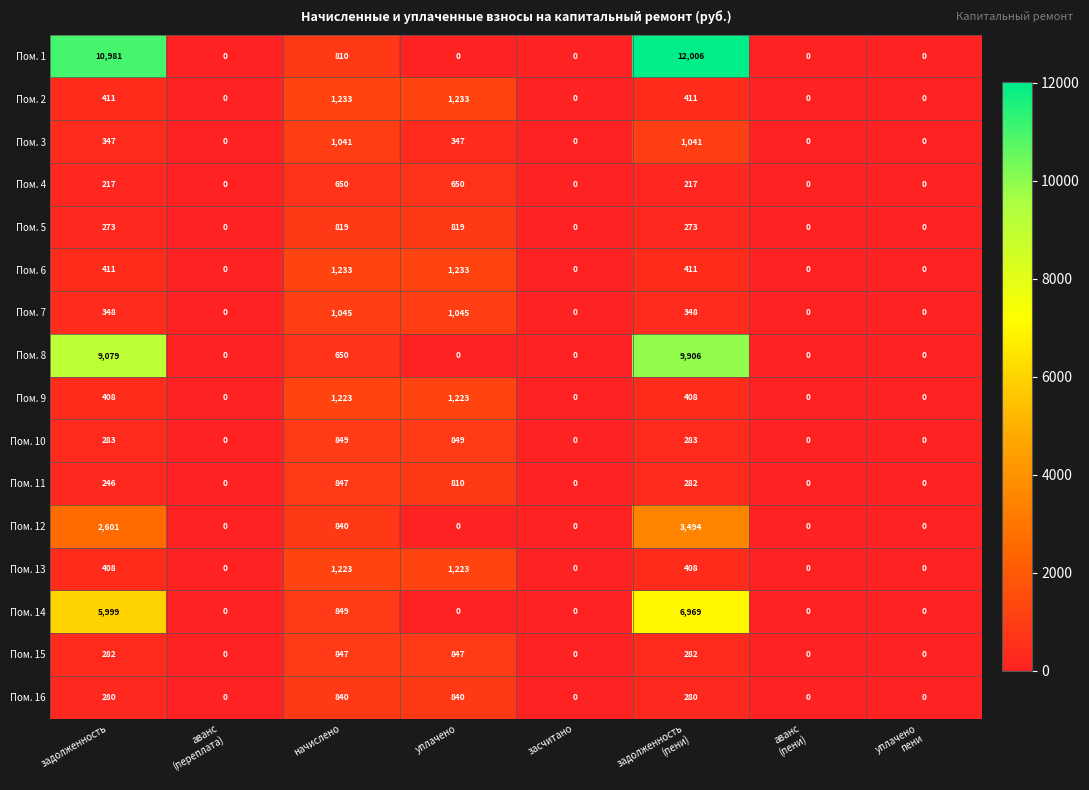

At how many categories does at least one series exceed 3926?

2